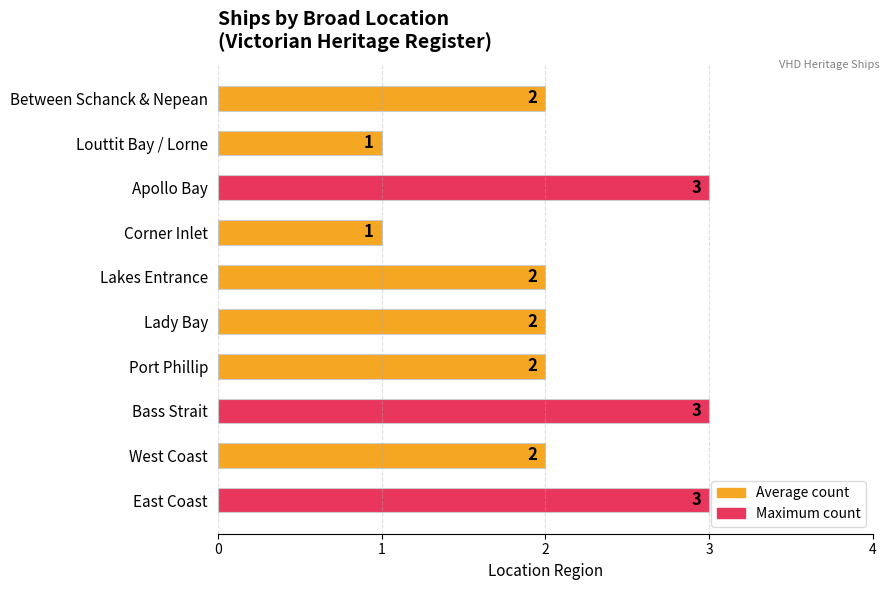

What is the greatest value displayed?

3